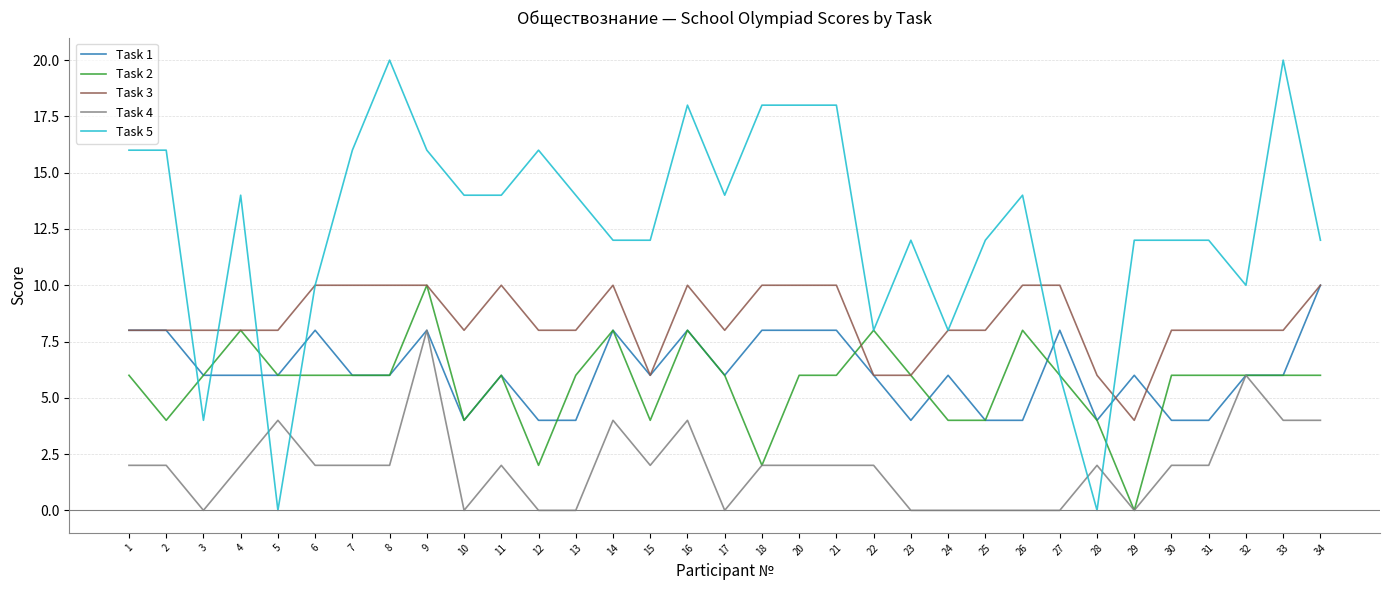

What is the spread (max minus min) of values at 24?

8